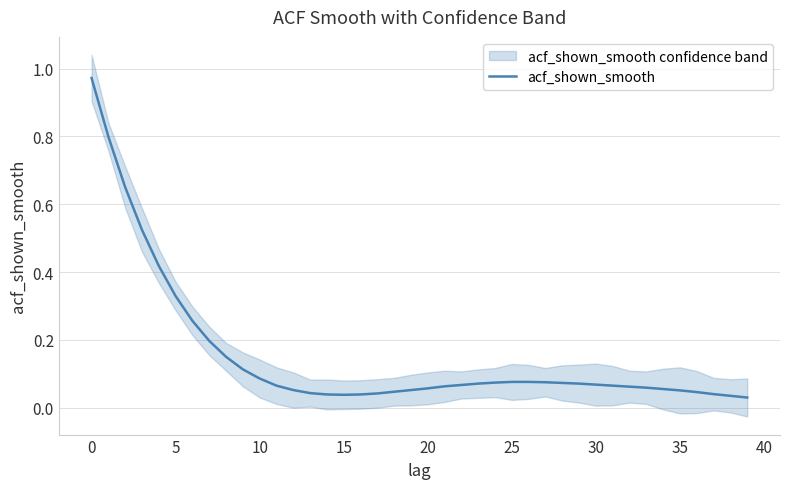

What is the average value?

0.2